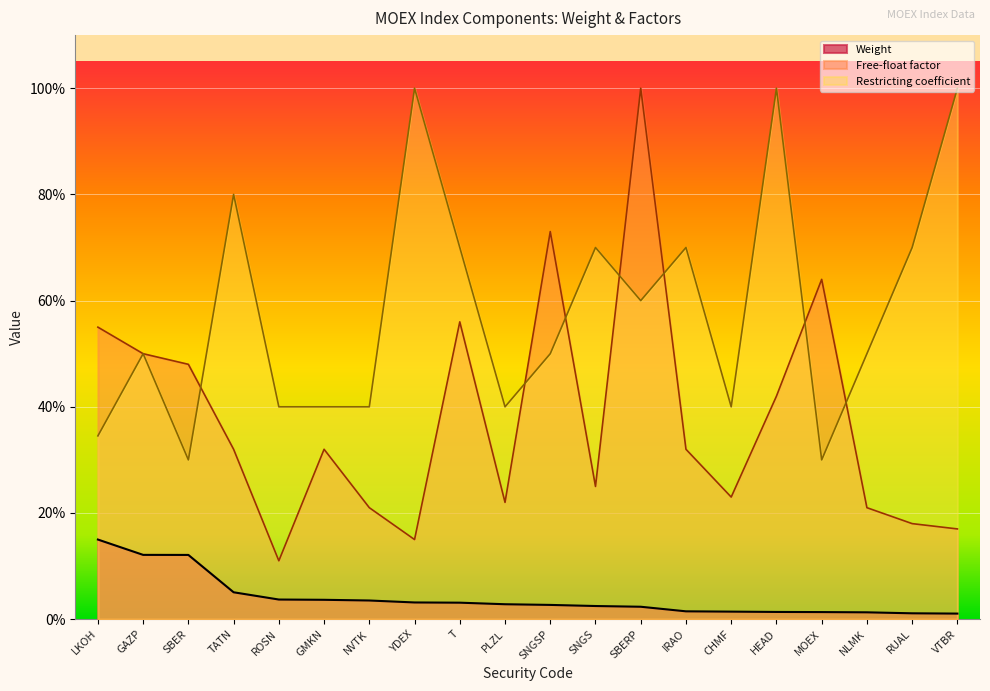

True or false: Restricting coefficient and Weight cross at least once.

False